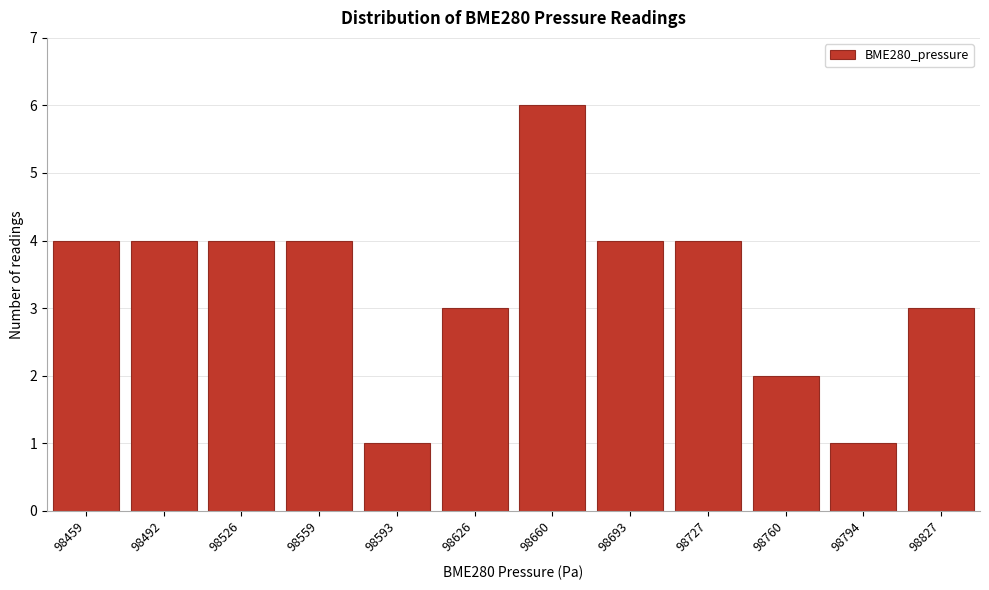

Reading left to right, extract all data points from this chart.

98459=4	98492=4	98526=4	98559=4	98593=1	98626=3	98660=6	98693=4	98727=4	98760=2	98794=1	98827=3